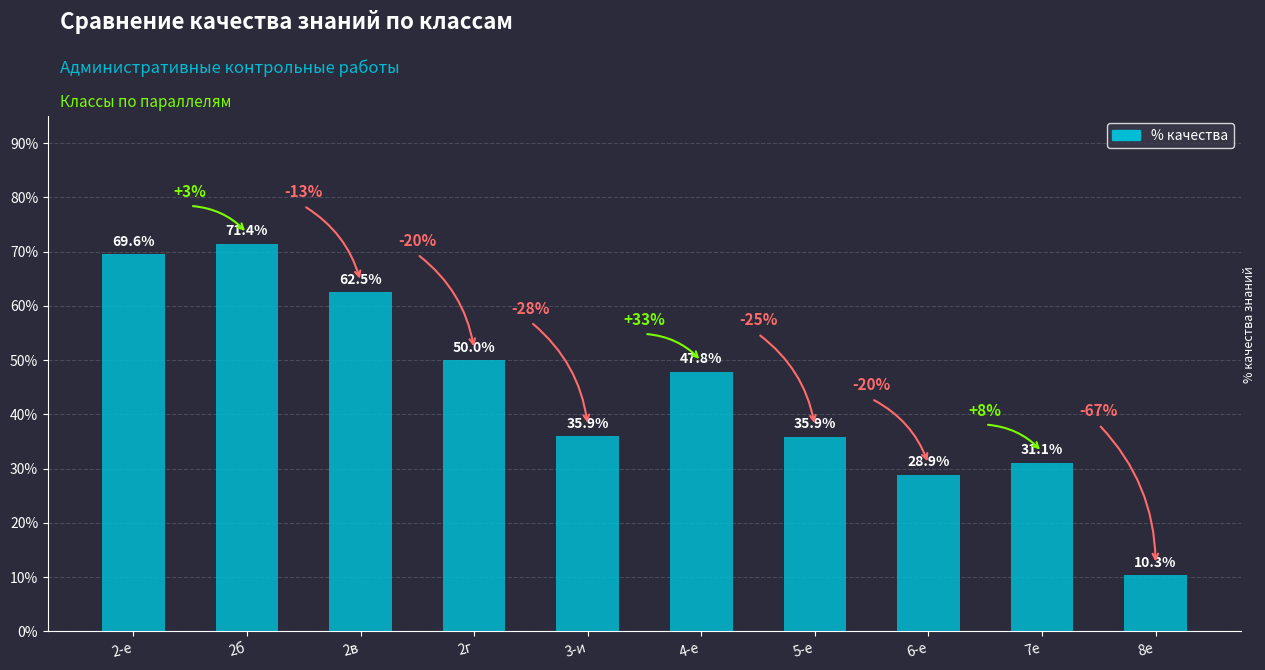

The value at 6-е is 10.8. True or false?

False